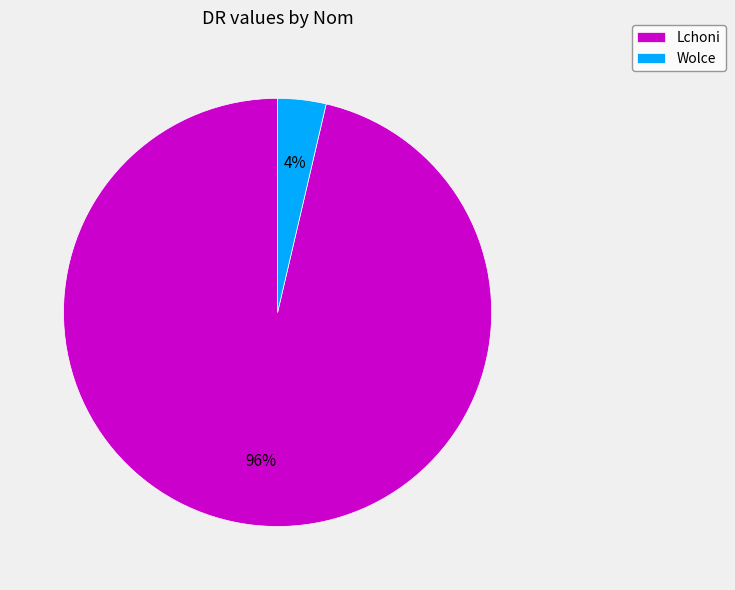

To the nearest percent, what is the average slice percentage?

50%